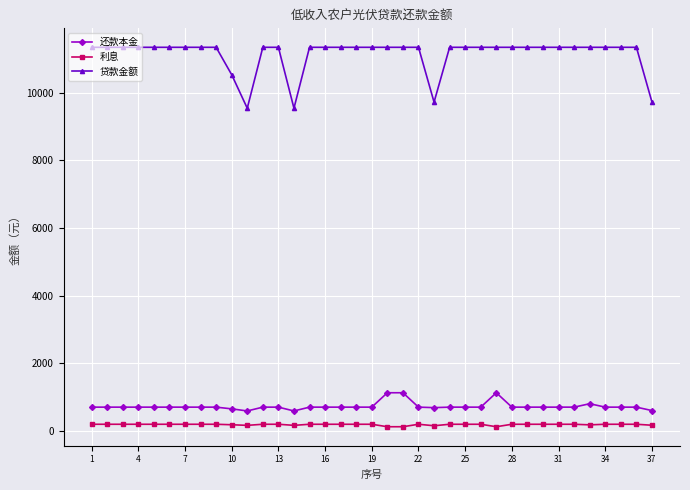

True or false: 还款本金 and 利息 intersect in this chart.

False